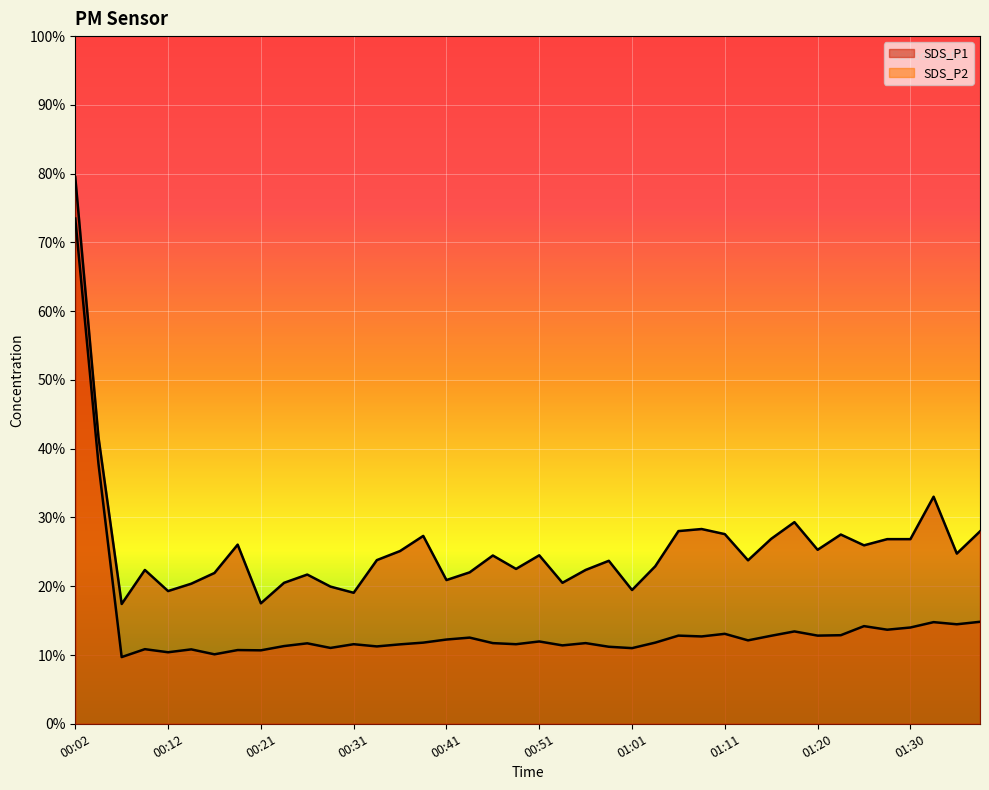

True or false: SDS_P2 and SDS_P1 cross at least once.

False